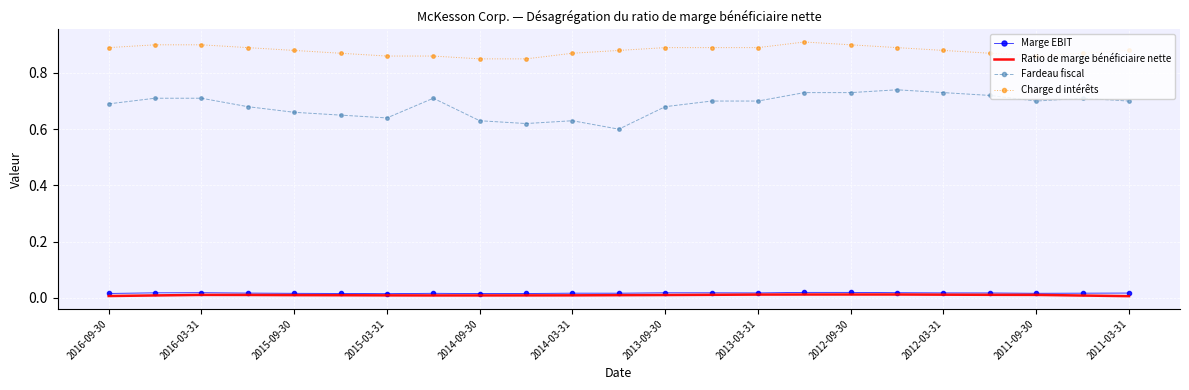

True or false: Ratio de marge bénéficiaire nette and Charge d intérêts intersect in this chart.

False